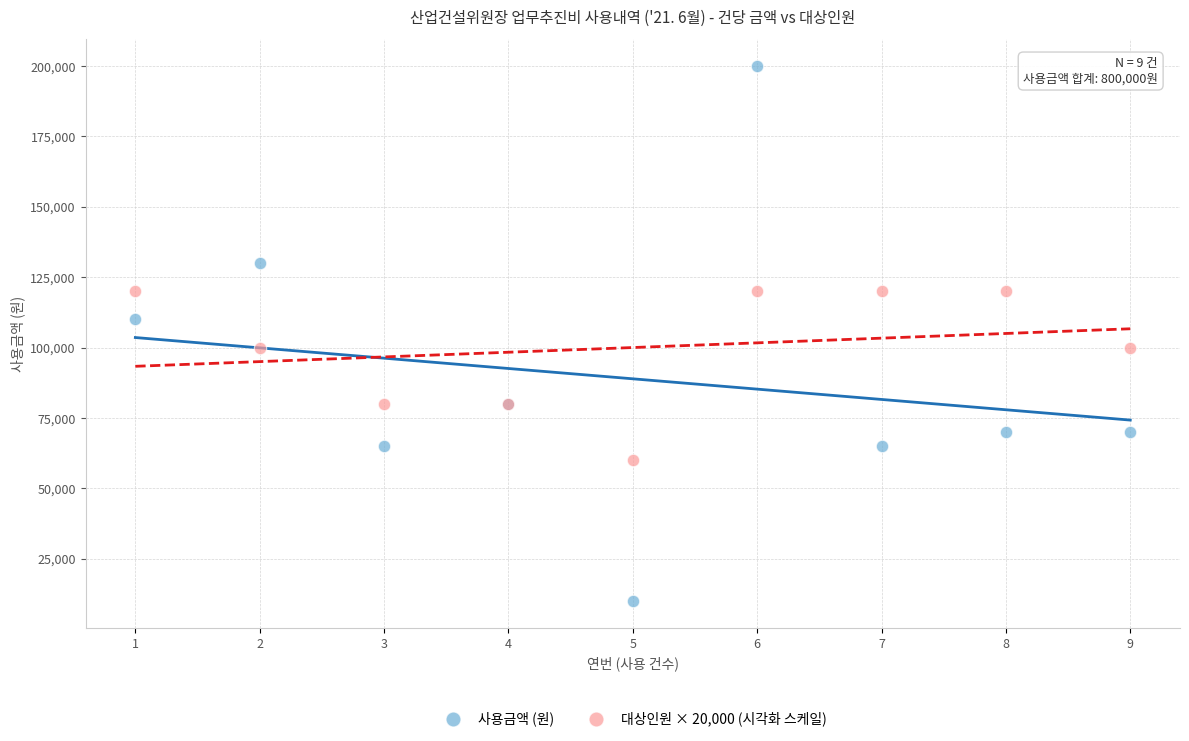

Which series reaches the minimum Y coordinate?

사용금액 (원)